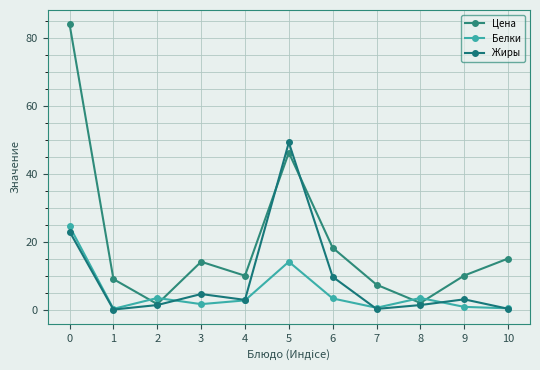

How many intersections are there between Цена and Белки?

4